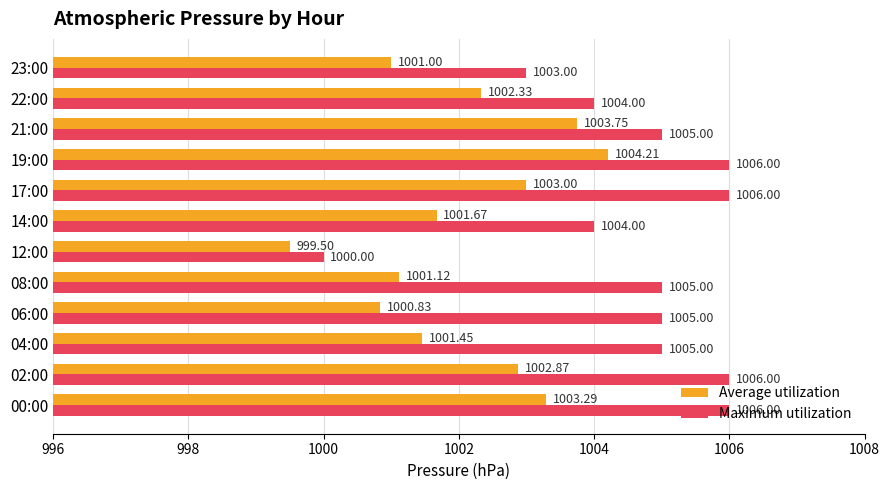

Rank the series by their maximum value, from lowest to highest.

Average utilization, Maximum utilization